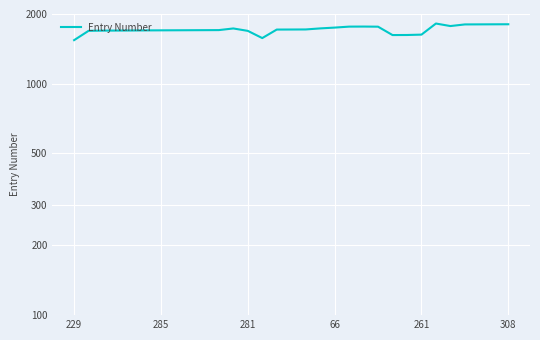

Reading left to right, what are all the values shown in this chart?

1542	1692	1695	1696	1697	1699	1700	1701	1702	1703	1704	1732	1691	1574	1713	1714	1715	1733	1747	1764	1765	1763	1622	1623	1629	1819	1774	1803	1804	1805	1806